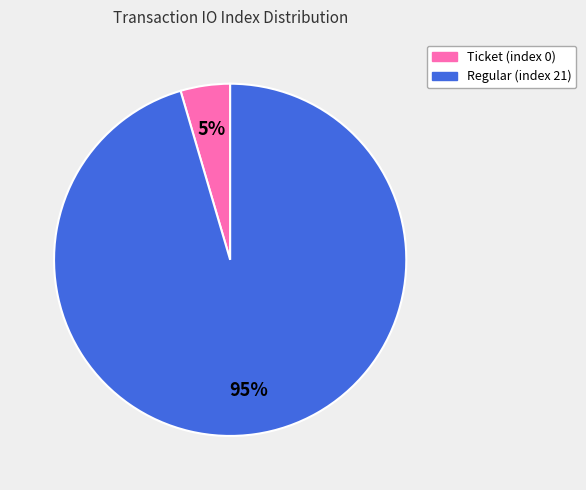

What is the smallest slice in the pie chart?

Ticket (index 0)